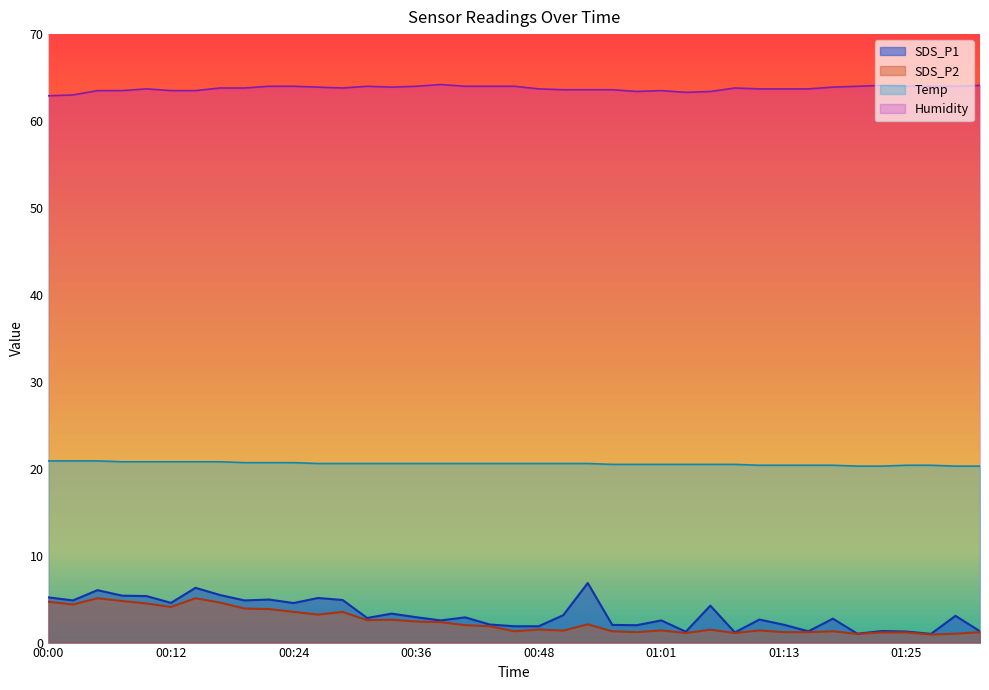

Does the chart display data point markers on the line(s)?

No